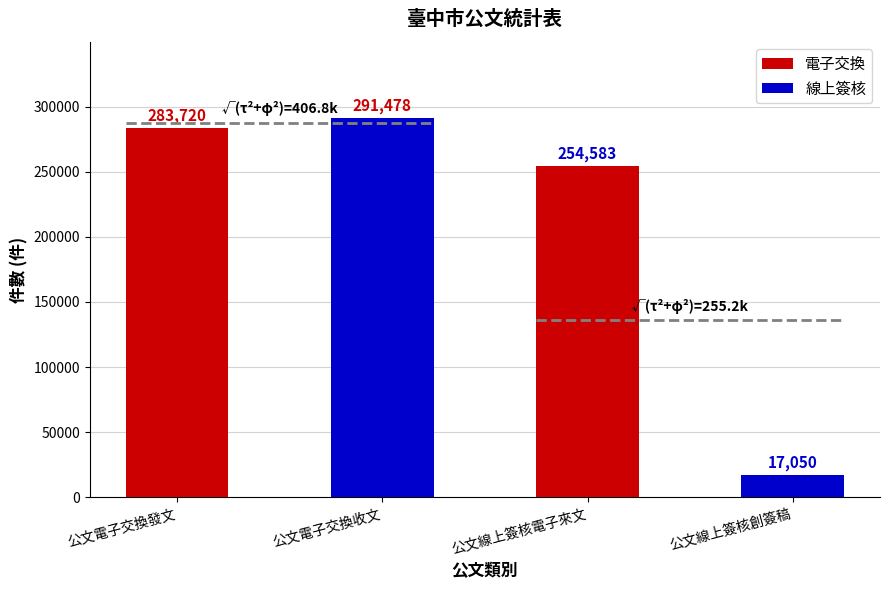

Is it true that 電子交換 equals 153687 at 公文電子交換發文?

False